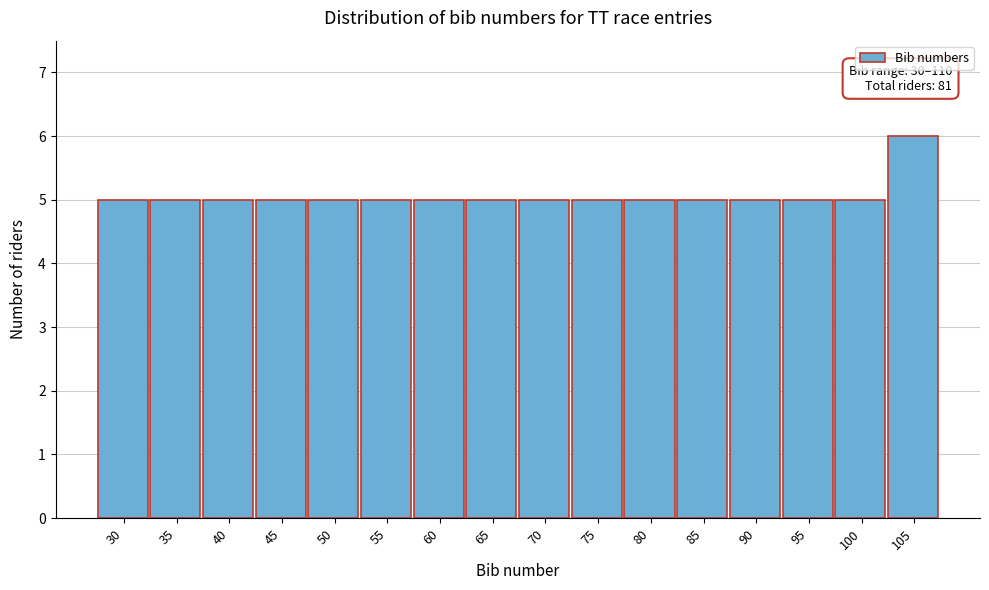

Reading right to left, transcribe all the data shown in this chart.

105=6	100=5	95=5	90=5	85=5	80=5	75=5	70=5	65=5	60=5	55=5	50=5	45=5	40=5	35=5	30=5